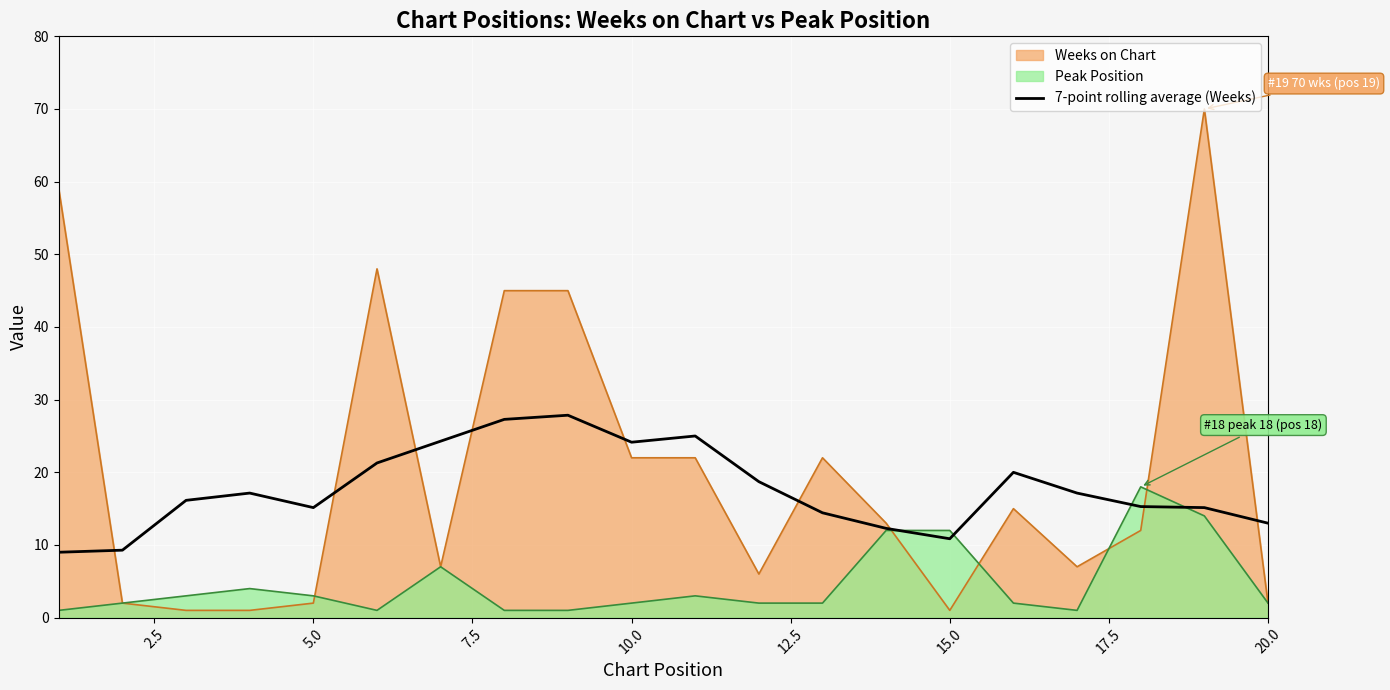

True or false: Peak Position has a value of 12.0 at 15.0.

True